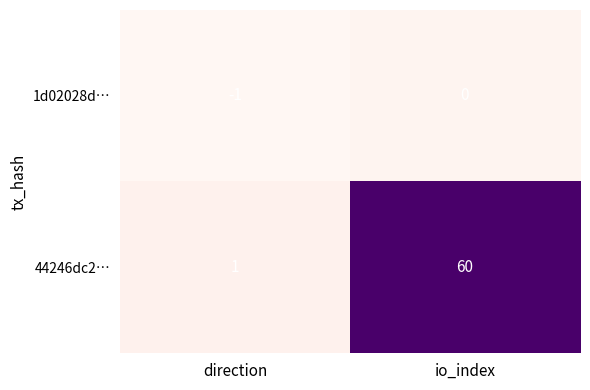

Reading left to right, extract all data points from this chart.

1d02028d…: direction=-1	io_index=0
44246dc2…: direction=1	io_index=60